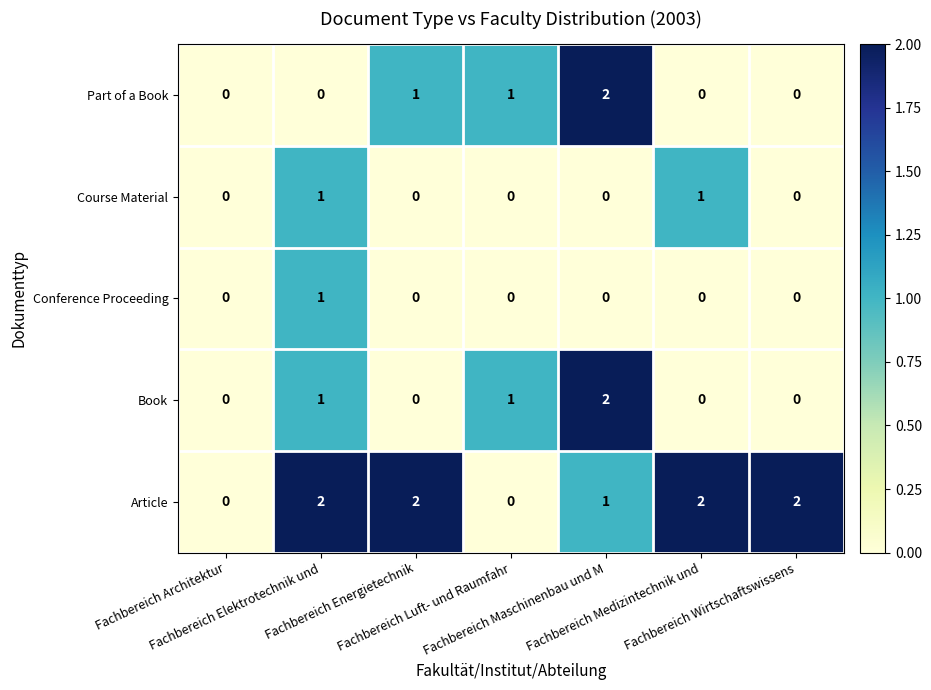

What is the sum of all Article values?

9